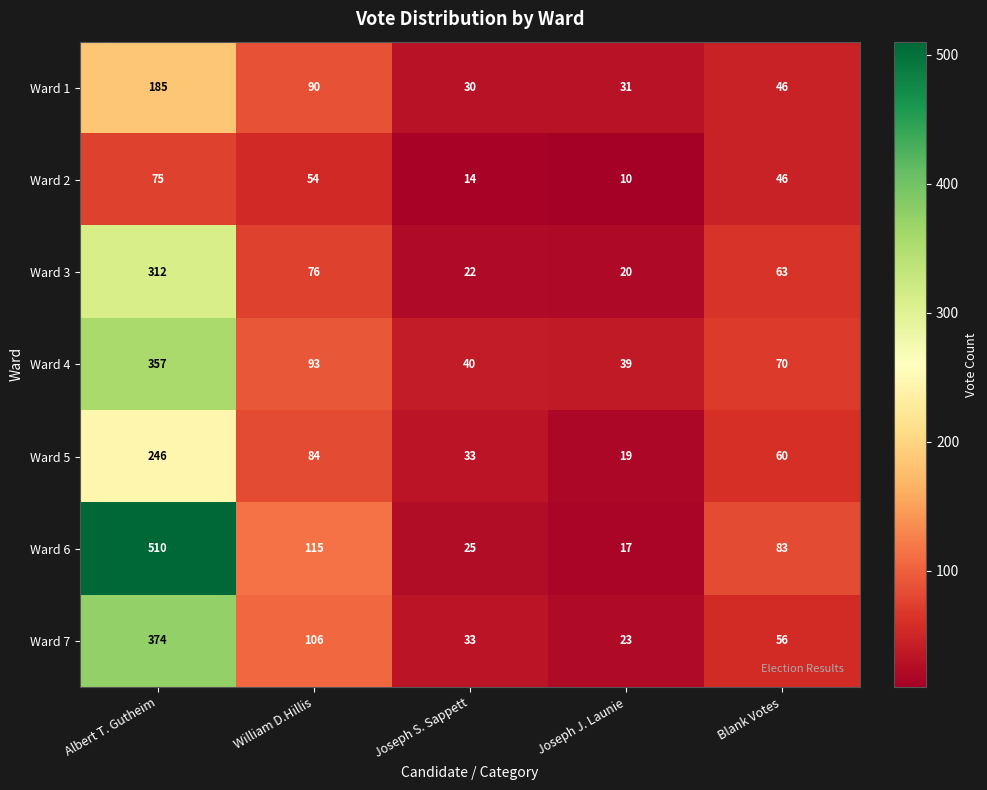

What is the sum of the Ward 7 values at Blank Votes and Joseph J. Launie?

79